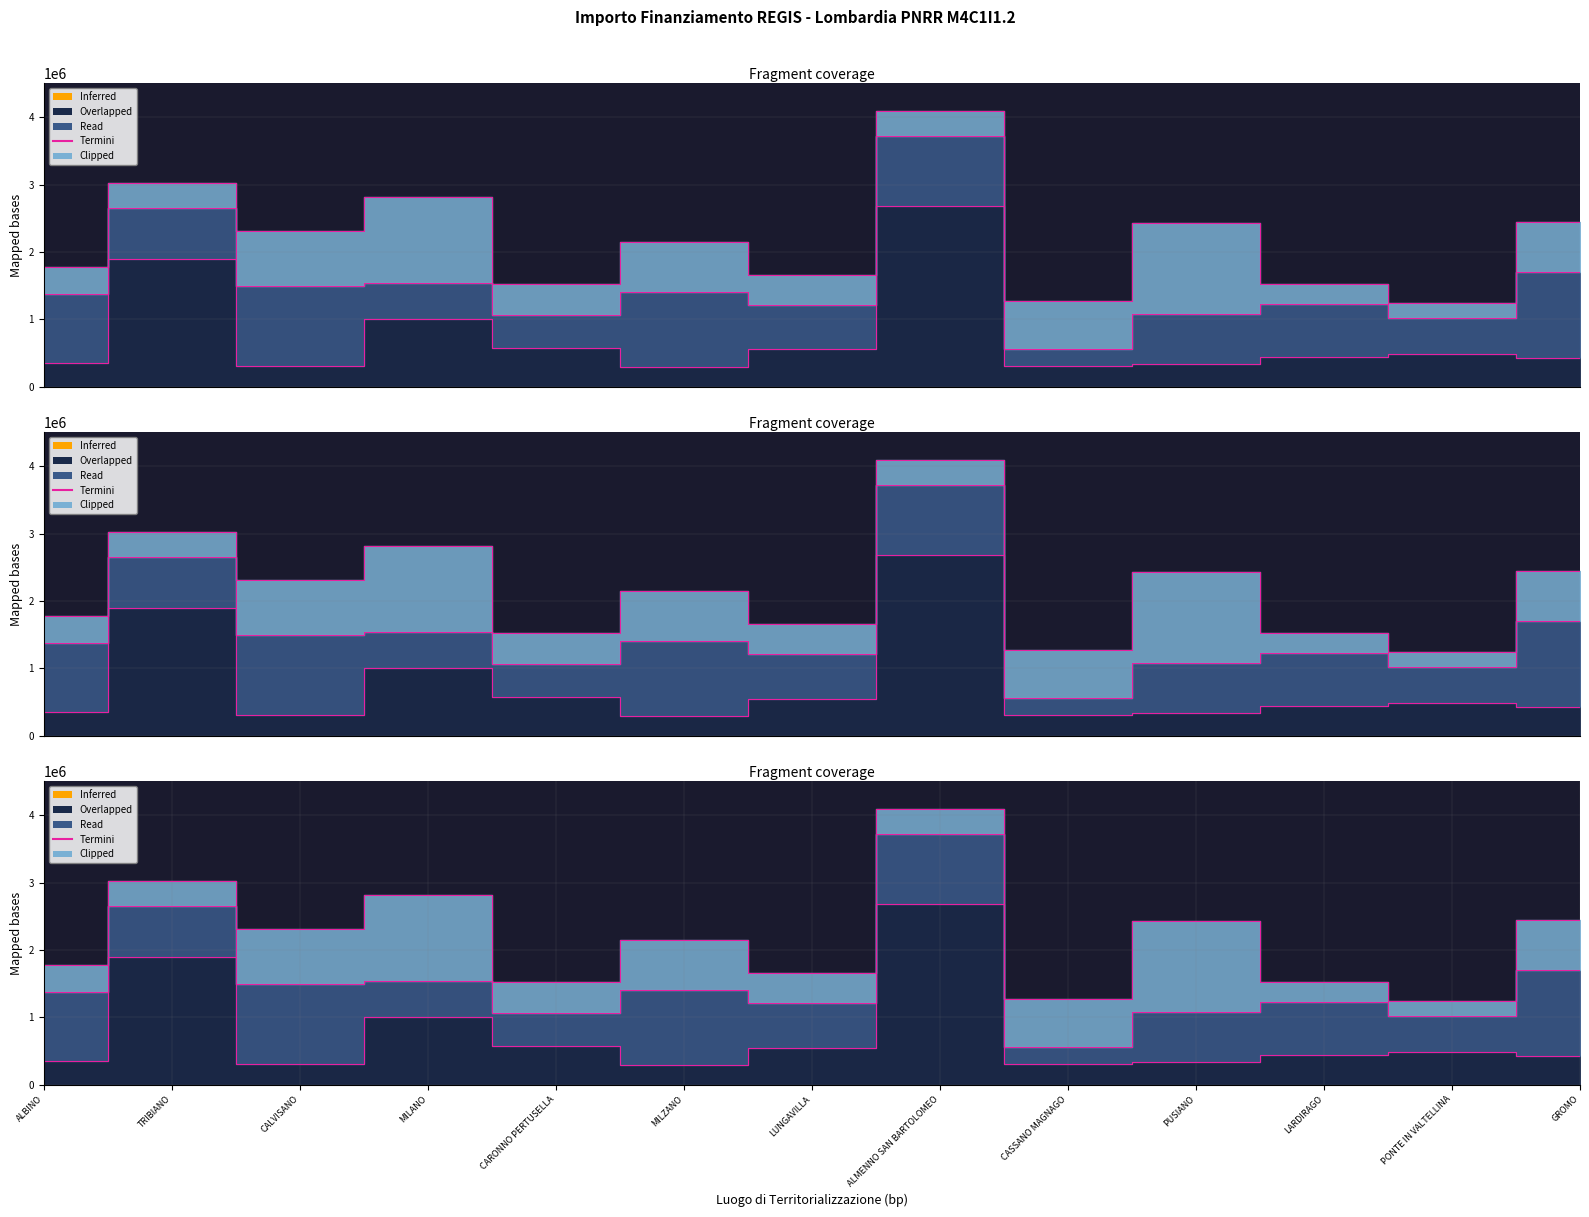

At which category does Termini Fascia A reach its first local peak?

TRIBIANO